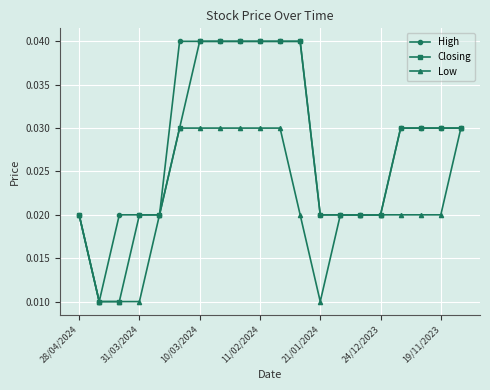

How many lines are shown in the chart?

3